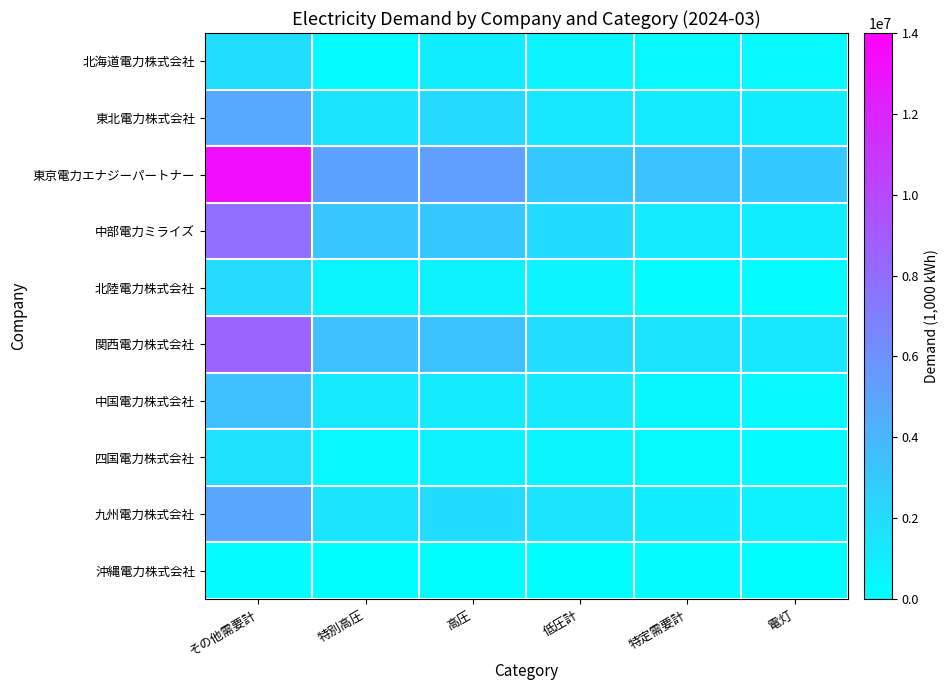

What is the total value across all series at 特定需要計?

9493149